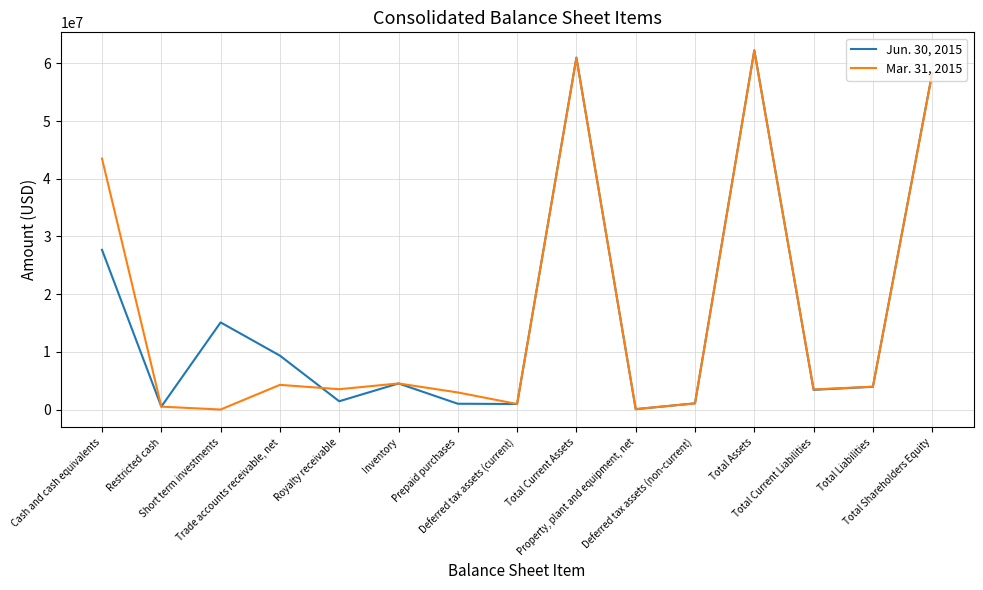

Rank the series by their average value, from highest to lowest.

Jun. 30, 2015, Mar. 31, 2015